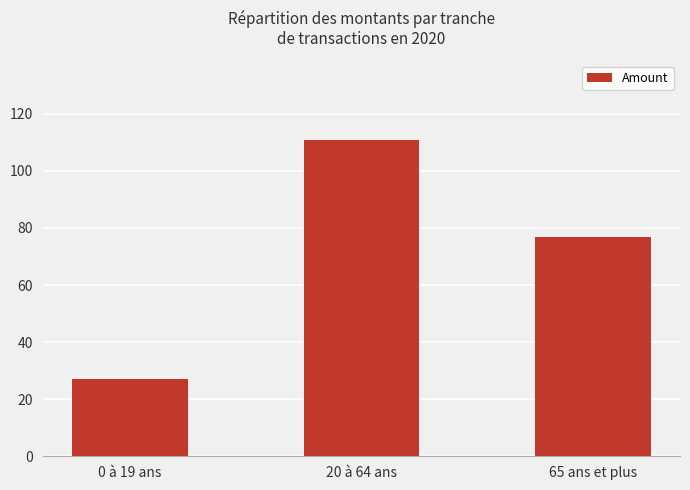

Reading left to right, extract all data points from this chart.

27.2	111.0	77.0